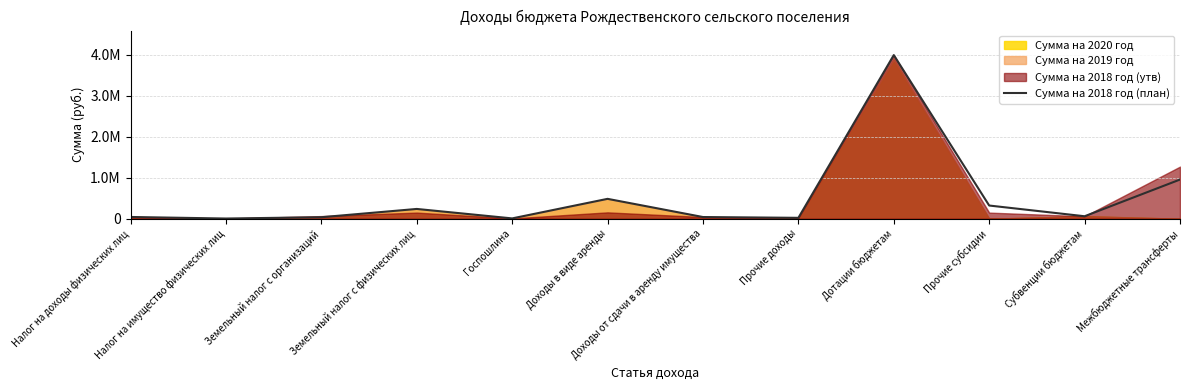

What is the label of the 9th point from the right?

Земельный налог с физических лиц